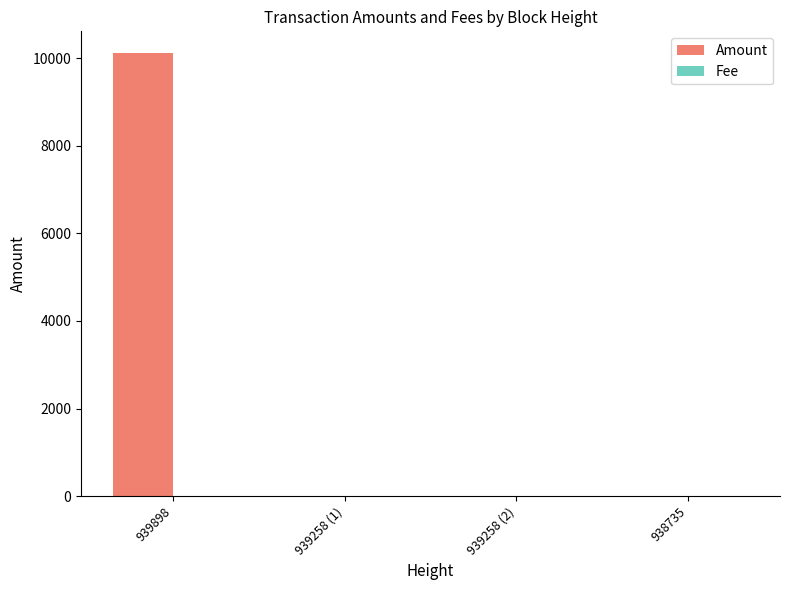

How many series are shown in this chart?

2